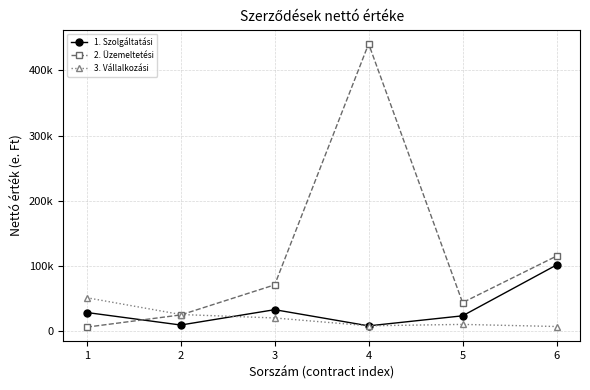

List the labels in order of 2. Üzemeltetési value, smallest first.

1, 2, 5, 3, 6, 4